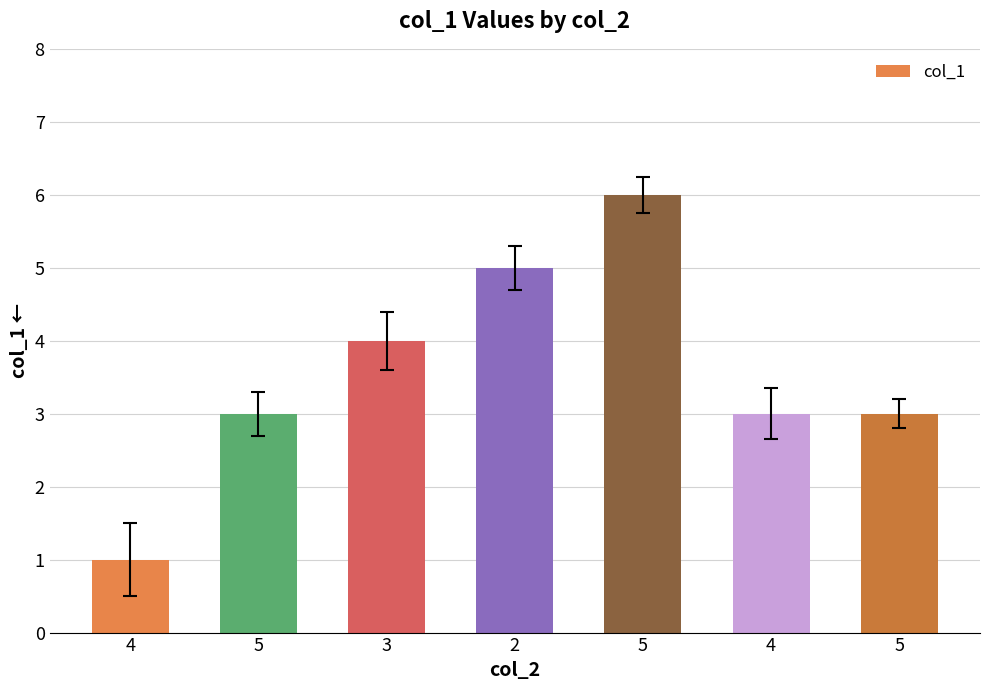

Count the number of categories in the chart.

7